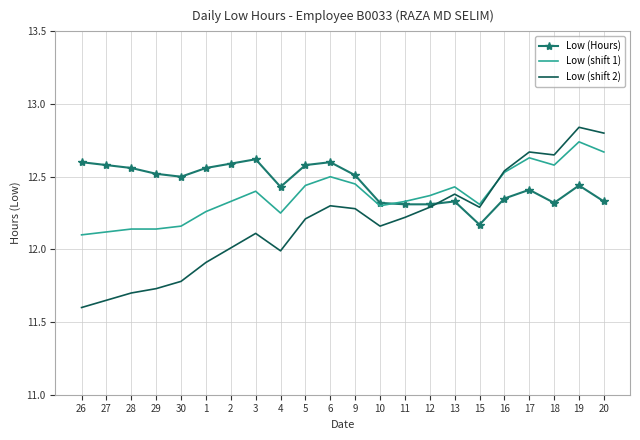

Where do Low (Hours) and Low (shift 2) first cross each other?

12 and 13